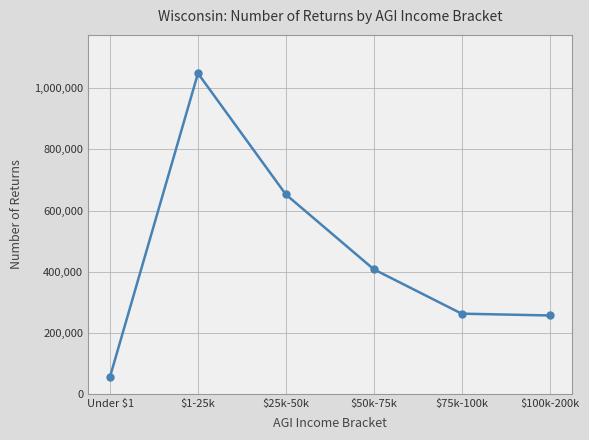

What is the approximate value at $50k-75k?

407726